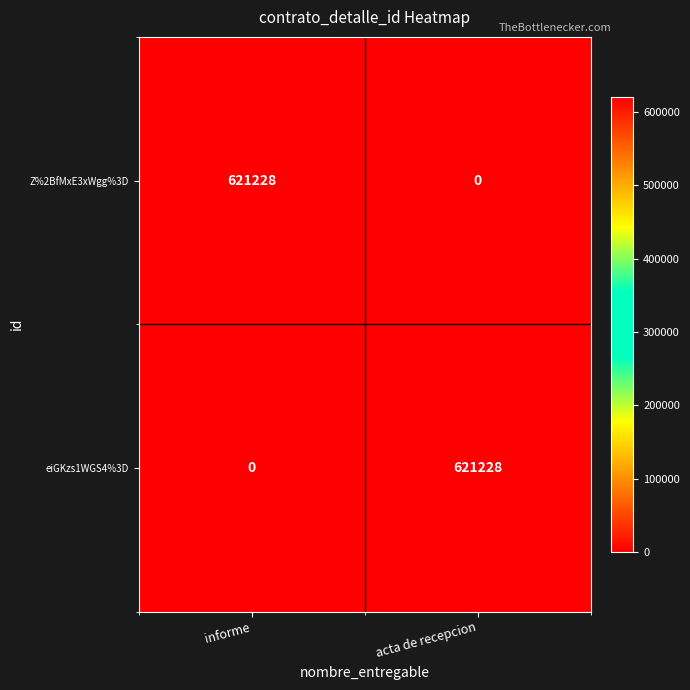

The value of eiGKzs1WGS4%3D at acta de recepcion is 951099. True or false?

False